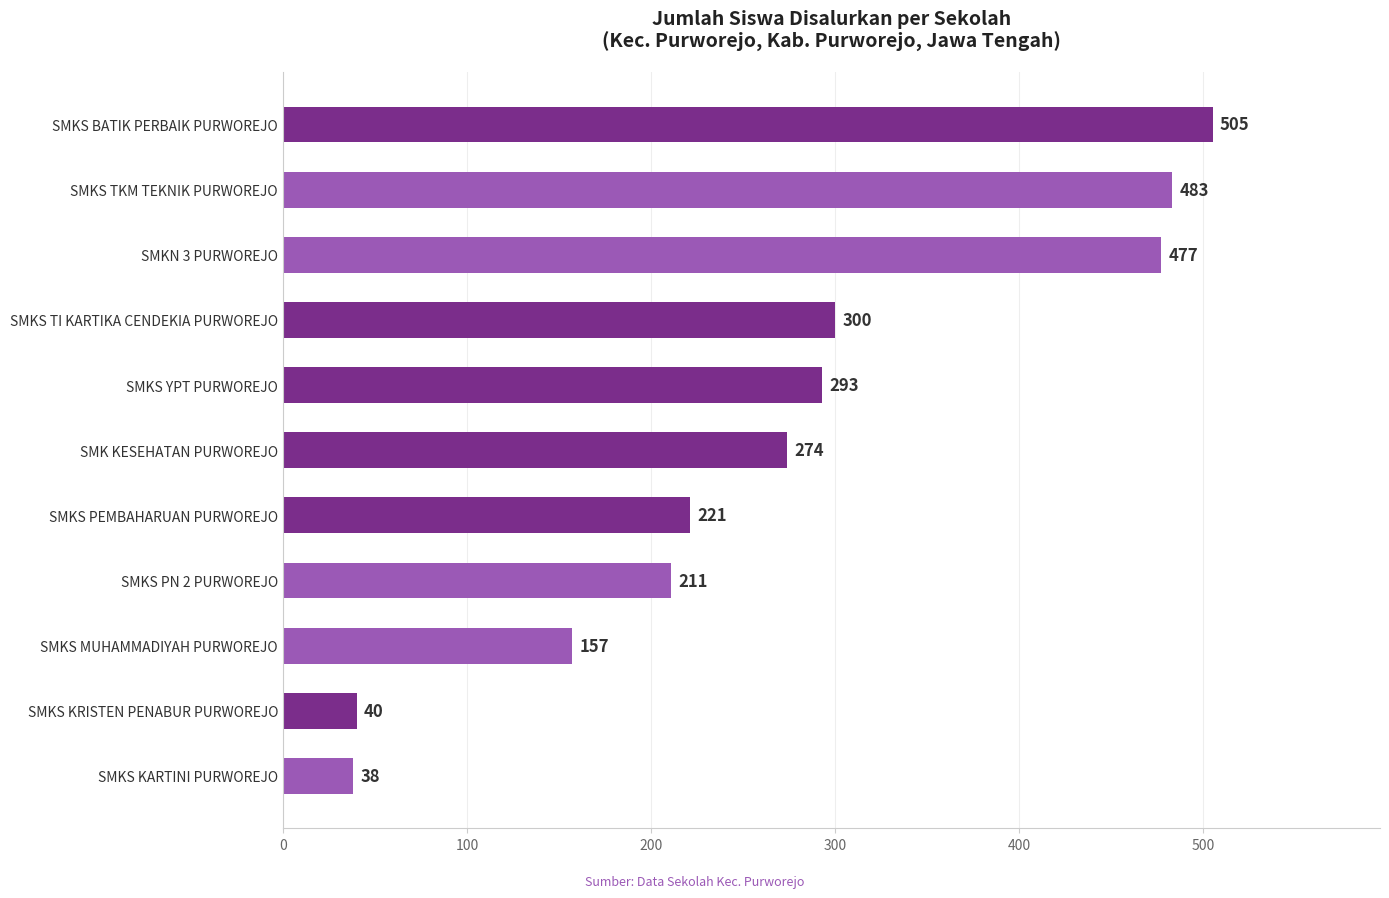

Is it true that the value at SMKS TI KARTIKA CENDEKIA PURWOREJO is 143?

False